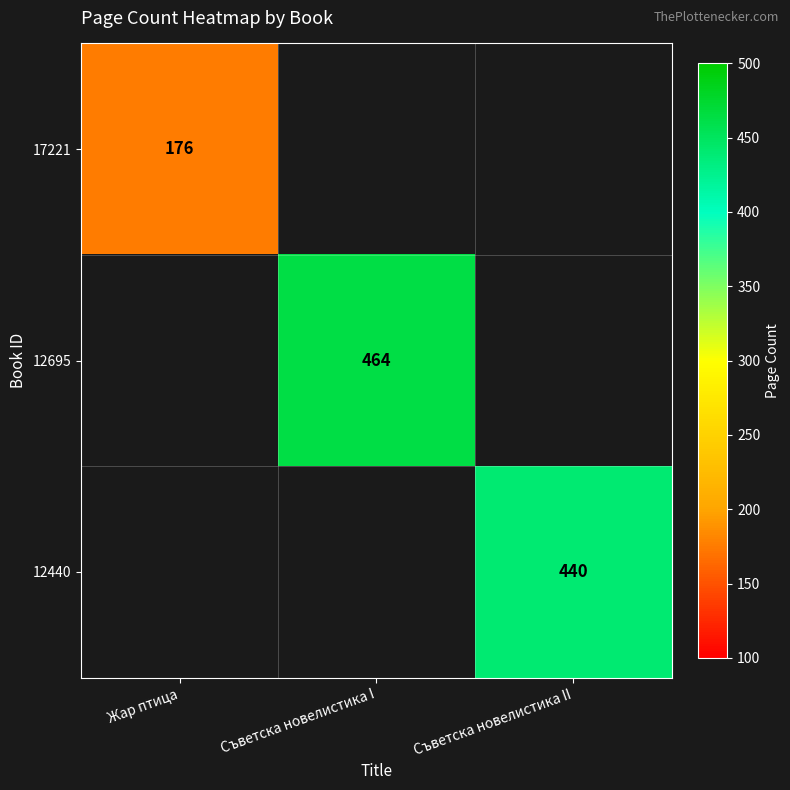

The value of 17221 at Жар птица is 259. True or false?

False